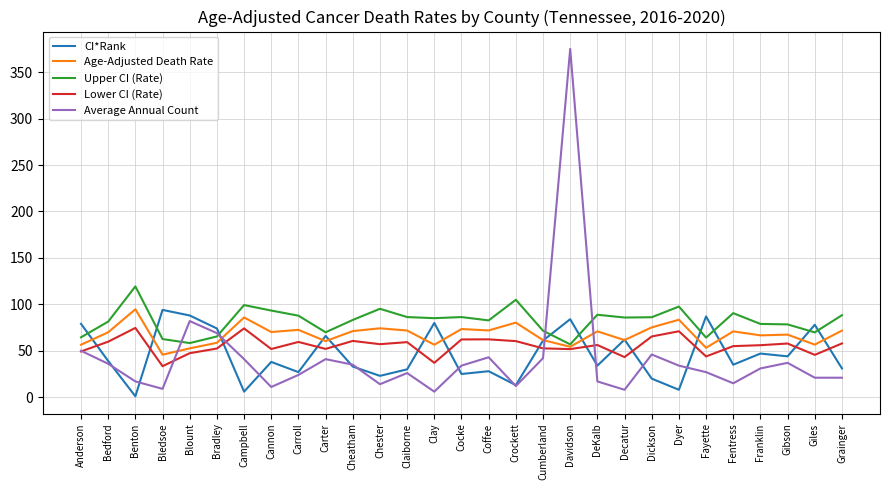

Is the value of Age-Adjusted Death Rate at Clay greater than the value of CI*Rank at Gibson?

Yes